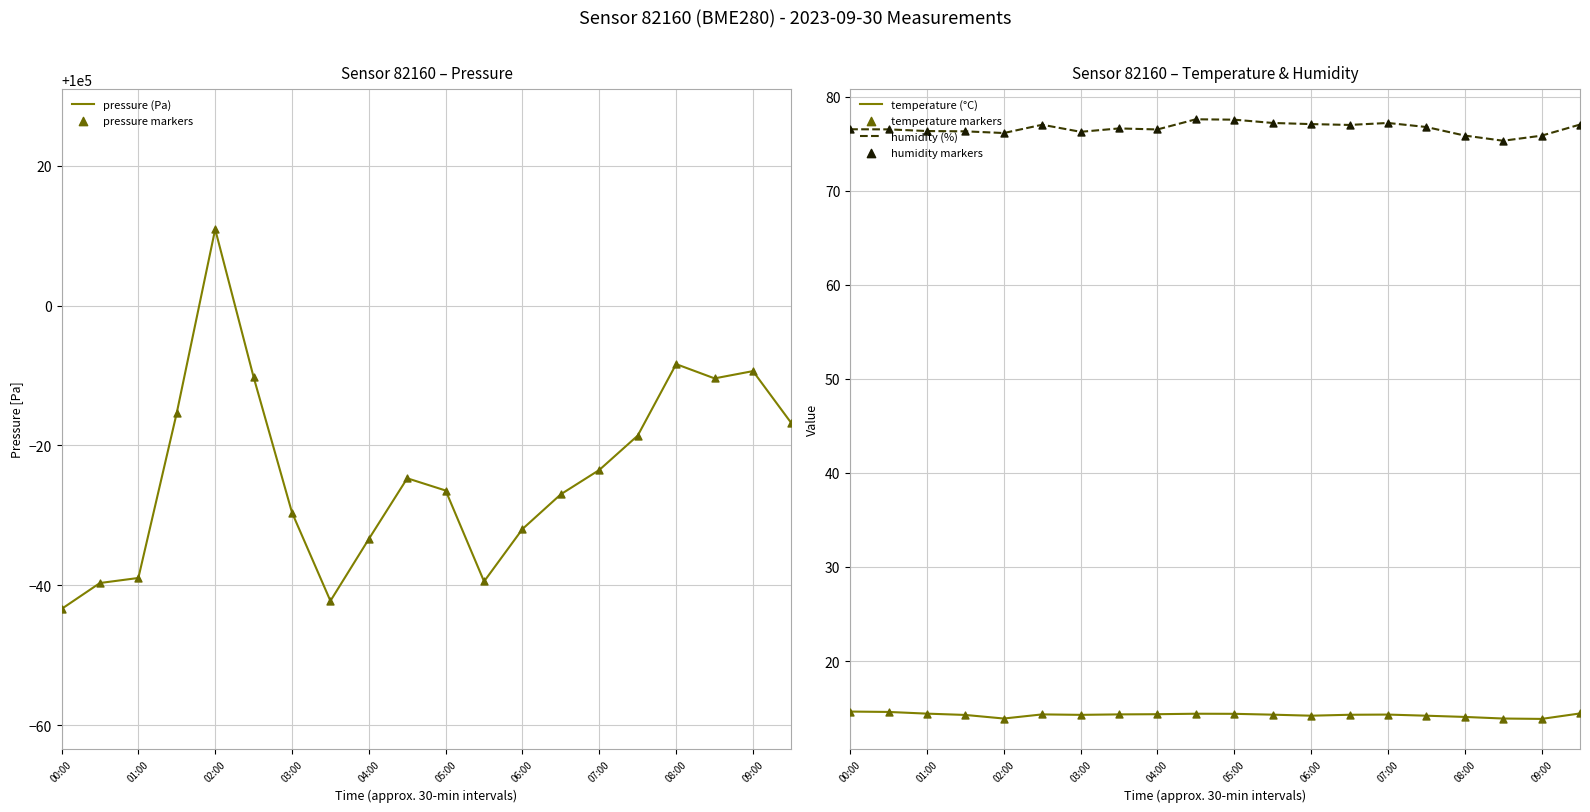

Which series contains the highest Y value?

pressure (Pa)